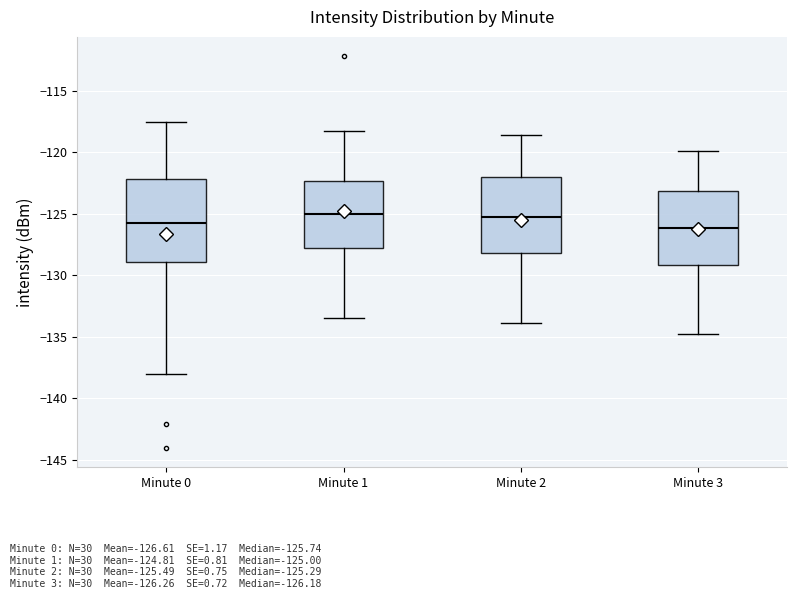

Which box is the tallest, from its lower edge to its upper edge?

Minute 0